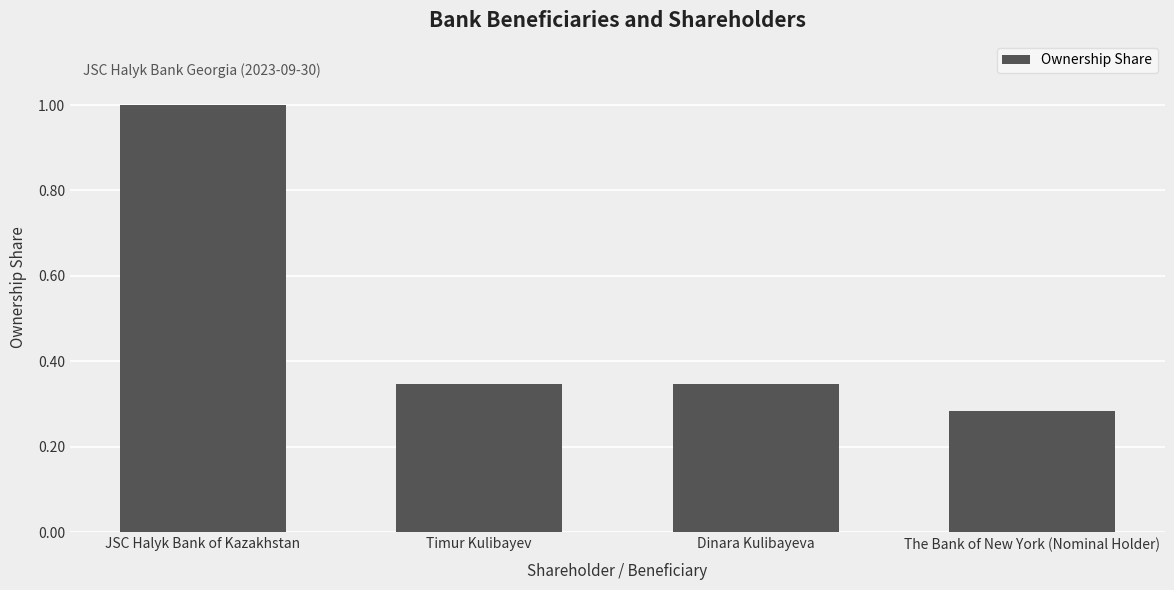

What is the label of the 3rd bar from the right?

Timur Kulibayev